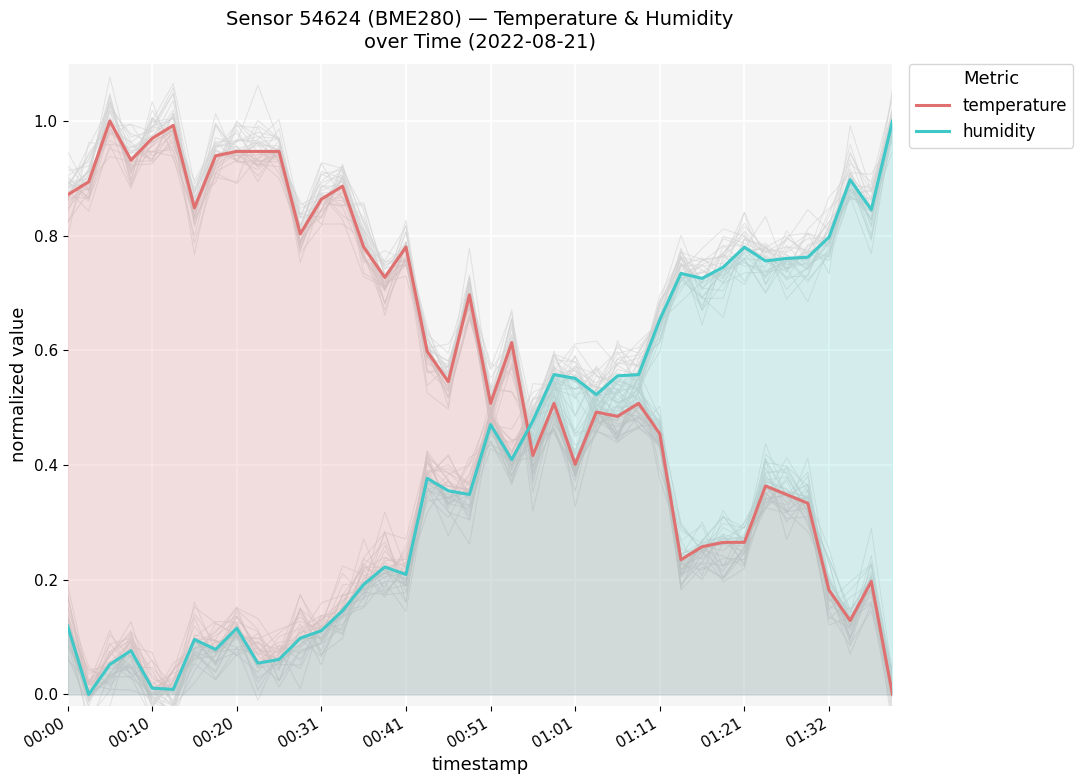

True or false: temperature and humidity cross at least once.

True